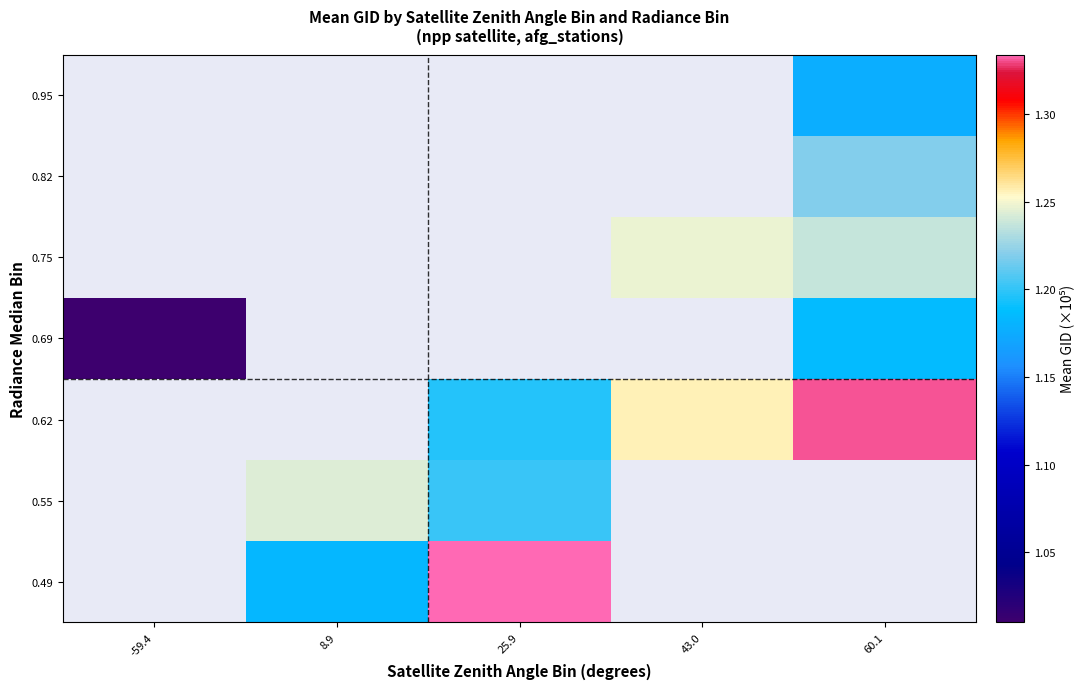

Is the value of 0.55 at 60.1 greater than the value of 0.82 at 43.0?

No